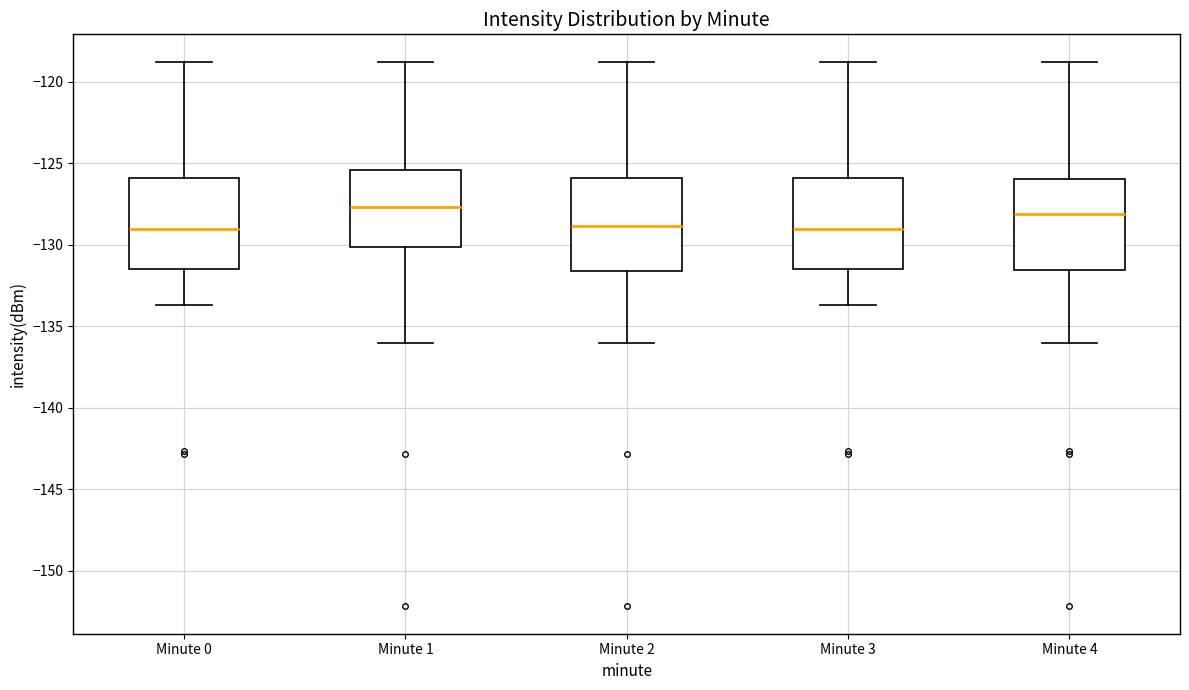

Reading left to right, read every box against the y-axis: the position of its median line, the range the box covers, and the ends of its whiskers. The values are not printed on the chart, so give them approximately, as read against the axis.

Minute 0: median -129.0, box -131.5 to -126.0, whiskers -133.5 to -119.0
Minute 1: median -127.5, box -130.0 to -125.5, whiskers -136.0 to -119.0
Minute 2: median -129.0, box -131.5 to -126.0, whiskers -136.0 to -119.0
Minute 3: median -129.0, box -131.5 to -126.0, whiskers -133.5 to -119.0
Minute 4: median -128.0, box -131.5 to -126.0, whiskers -136.0 to -119.0